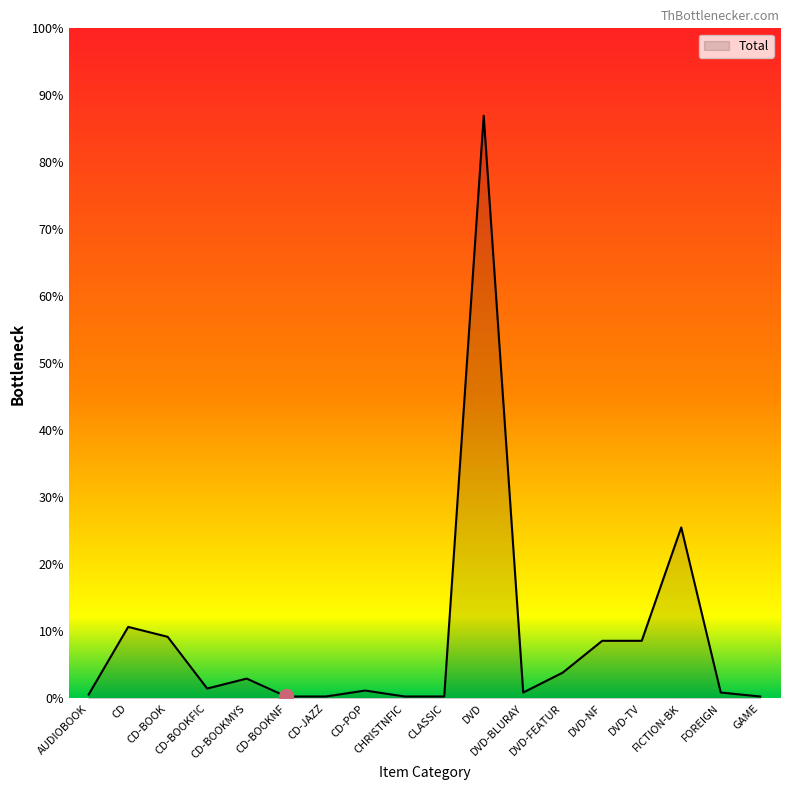

Does the chart display data point markers on the line(s)?

No